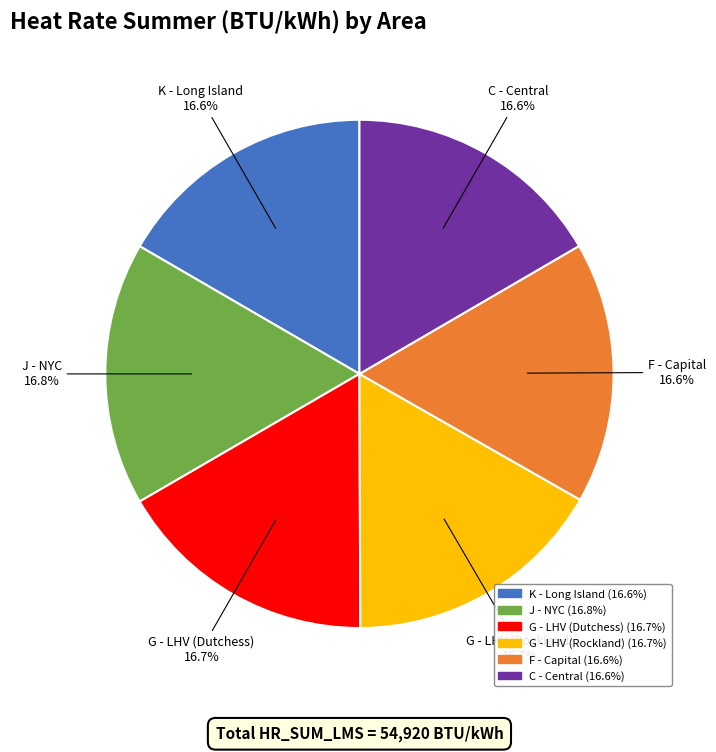

What portion of the pie excludes K - Long Island?

83.4%